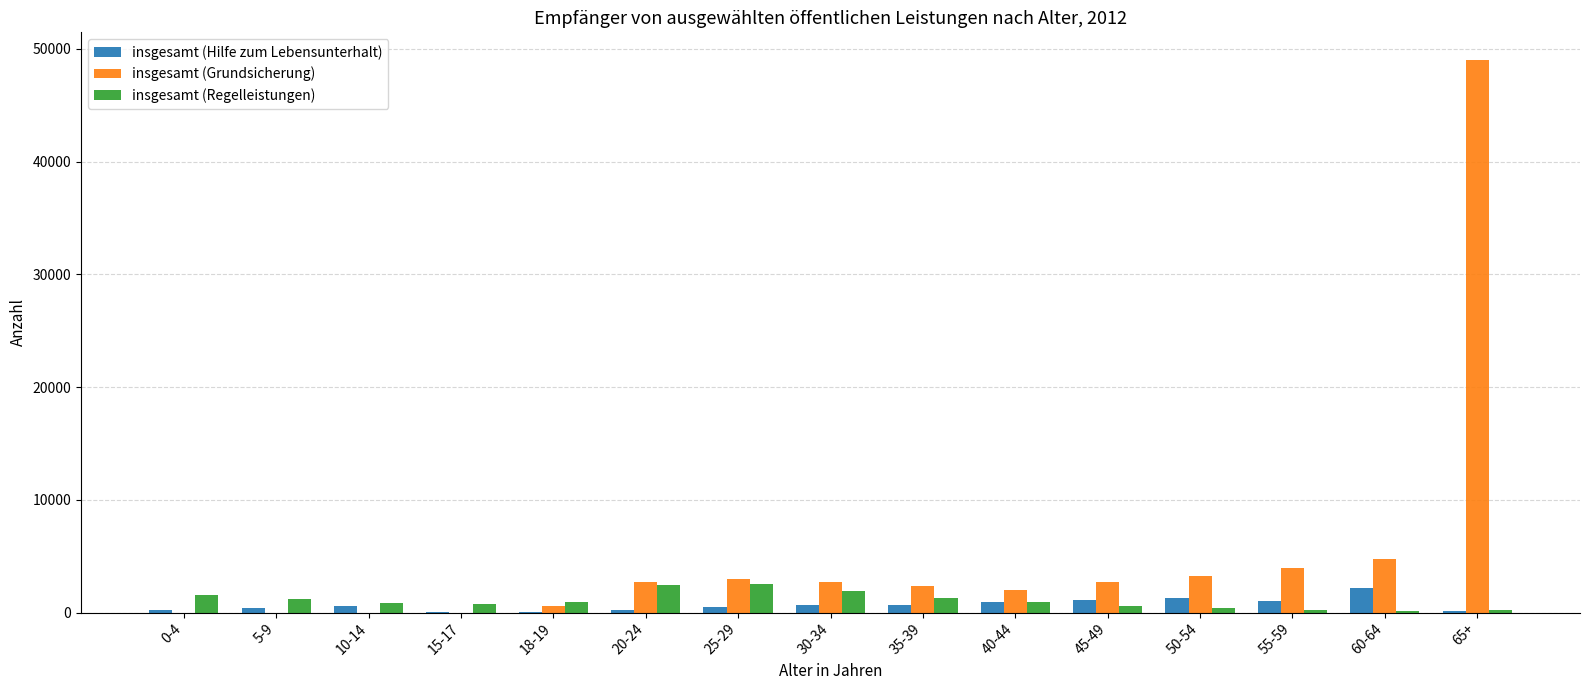

What is the sum of all insgesamt (Regelleistungen) values?

15939